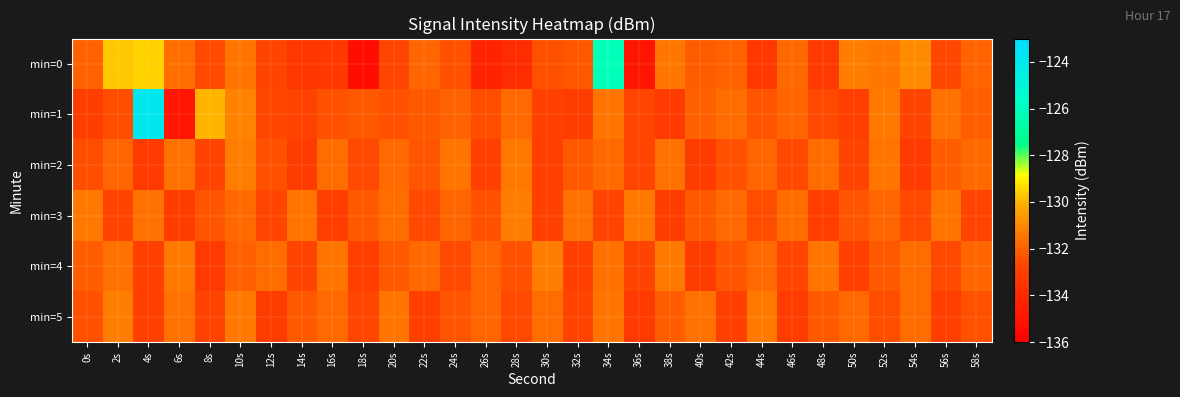

Reading left to right, extract all data points from this chart.

min=0: 0s=-132.0	2s=-129.7	4s=-129.5	6s=-131.7	8s=-132.6	10s=-131.5	12s=-132.7	14s=-133.4	16s=-133.3	18s=-135.4	20s=-132.7	22s=-131.9	24s=-132.4	26s=-134.3	28s=-133.9	30s=-132.4	32s=-132.3	34s=-126.1	36s=-135.0	38s=-131.5	40s=-132.1	42s=-132.0	44s=-133.3	46s=-131.8	48s=-133.2	50s=-131.3	52s=-131.5	54s=-130.9	56s=-132.7	58s=-131.9
min=1: 0s=-133.1	2s=-132.5	4s=-123.9	6s=-135.0	8s=-130.0	10s=-131.2	12s=-132.7	14s=-132.8	16s=-132.4	18s=-132.2	20s=-132.4	22s=-132.2	24s=-132.0	26s=-132.5	28s=-131.8	30s=-132.9	32s=-133.1	34s=-131.5	36s=-132.7	38s=-133.2	40s=-132.0	42s=-131.7	44s=-132.3	46s=-131.9	48s=-132.6	50s=-133.0	52s=-131.4	54s=-132.8	56s=-131.6	58s=-132.1
min=2: 0s=-132.5	2s=-131.9	4s=-133.2	6s=-131.6	8s=-132.8	10s=-131.3	12s=-132.4	14s=-133.1	16s=-131.7	18s=-132.6	20s=-131.8	22s=-132.3	24s=-131.5	26s=-132.9	28s=-131.4	30s=-133.0	32s=-132.2	34s=-131.8	36s=-132.7	38s=-131.6	40s=-133.1	42s=-132.4	44s=-131.9	46s=-132.6	48s=-131.7	50s=-132.8	52s=-131.5	54s=-133.2	56s=-132.1	58s=-131.8
min=3: 0s=-131.4	2s=-132.8	4s=-131.6	6s=-133.1	8s=-132.3	10s=-131.8	12s=-132.7	14s=-131.5	16s=-133.0	18s=-132.2	20s=-131.7	22s=-132.6	24s=-131.9	26s=-132.4	28s=-131.3	30s=-132.9	32s=-131.6	34s=-132.8	36s=-131.4	38s=-133.1	40s=-132.2	42s=-131.8	44s=-132.5	46s=-131.7	48s=-133.0	50s=-132.3	52s=-131.9	54s=-132.6	56s=-131.5	58s=-132.8
min=4: 0s=-132.1	2s=-131.6	4s=-132.9	6s=-131.4	8s=-133.2	10s=-132.0	12s=-131.7	14s=-132.8	16s=-131.5	18s=-133.0	20s=-132.2	22s=-131.8	24s=-132.6	26s=-131.9	28s=-132.4	30s=-131.3	32s=-132.9	34s=-131.6	36s=-132.8	38s=-131.4	40s=-133.1	42s=-132.3	44s=-131.8	46s=-132.7	48s=-131.5	50s=-133.0	52s=-132.2	54s=-131.7	56s=-132.6	58s=-131.9
min=5: 0s=-132.4	2s=-131.3	4s=-132.9	6s=-131.6	8s=-132.8	10s=-131.4	12s=-133.1	14s=-132.2	16s=-131.8	18s=-132.7	20s=-131.5	22s=-133.0	24s=-132.3	26s=-131.9	28s=-132.6	30s=-131.7	32s=-132.8	34s=-131.5	36s=-133.2	38s=-132.1	40s=-131.6	42s=-132.9	44s=-131.4	46s=-133.1	48s=-132.2	50s=-131.8	52s=-132.5	54s=-131.7	56s=-133.0	58s=-132.4